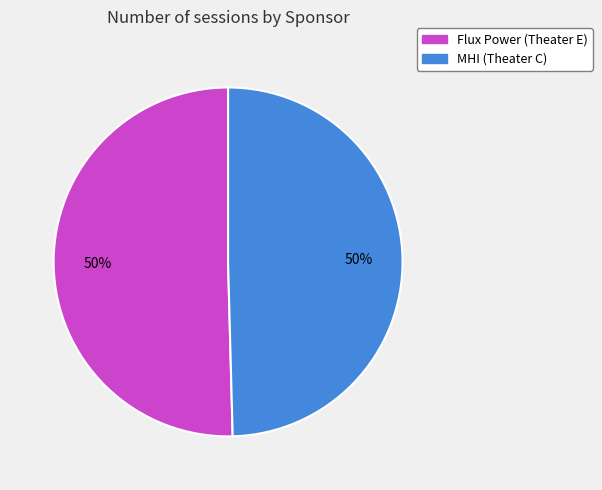

To the nearest percent, what portion does MHI (Theater C) represent?

50%